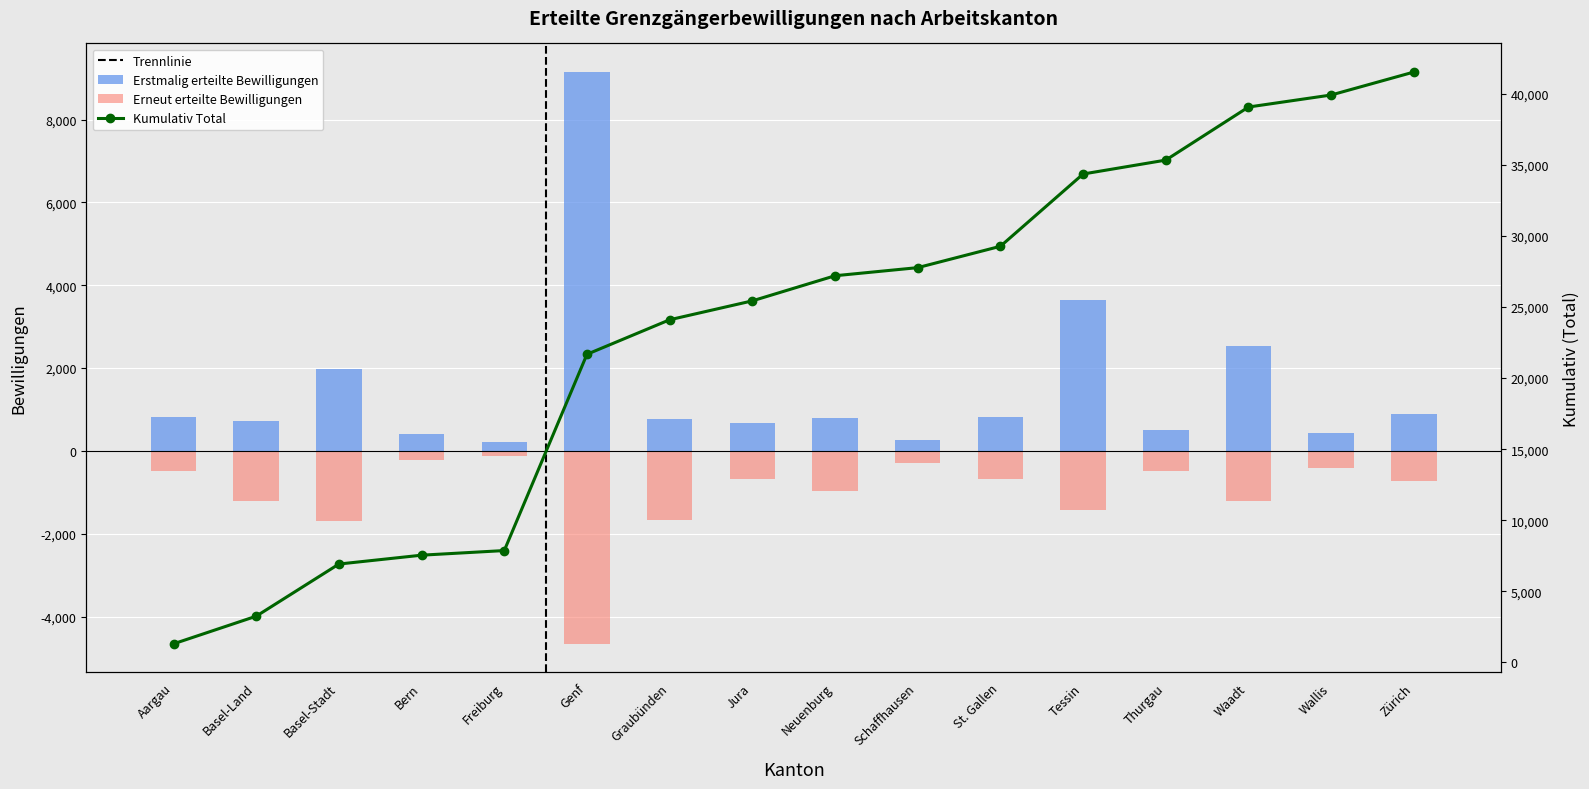

Is the value of Erneut at Bern greater than the value of Total at Schaffhausen?

No